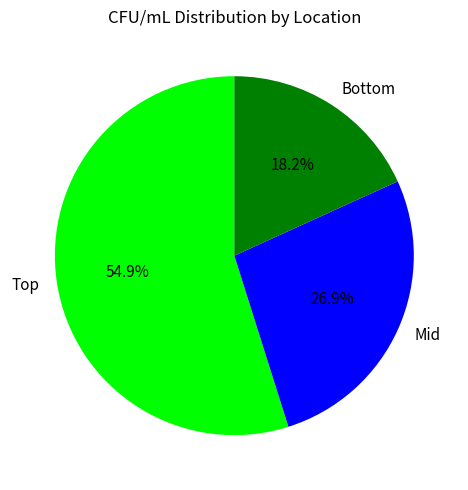

Is there any slice that represents more than half of the pie?

Yes